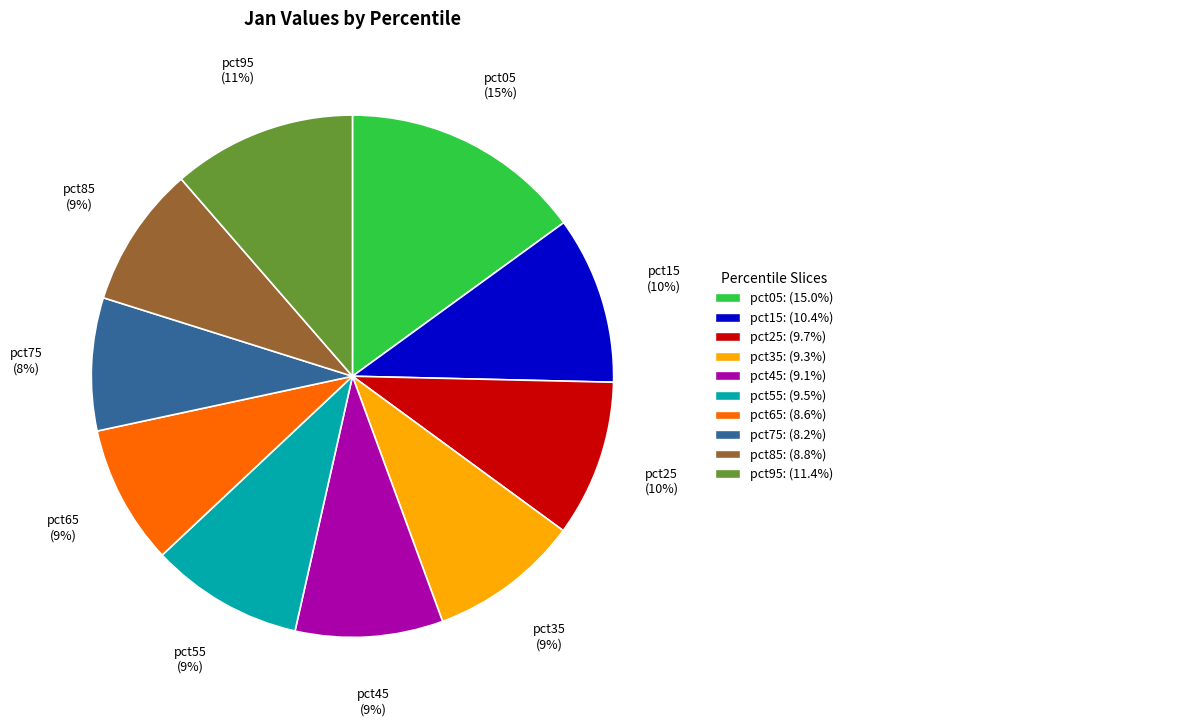

To the nearest percent, what is the difference between the largest and smallest slice percentages?

7%